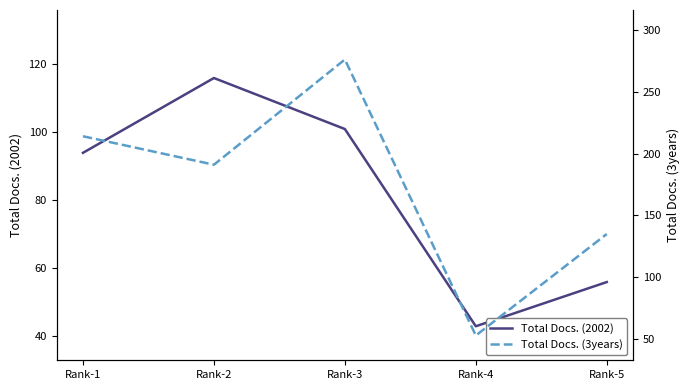

The value of Total Docs. (3years) at Rank-5 is 181. True or false?

False